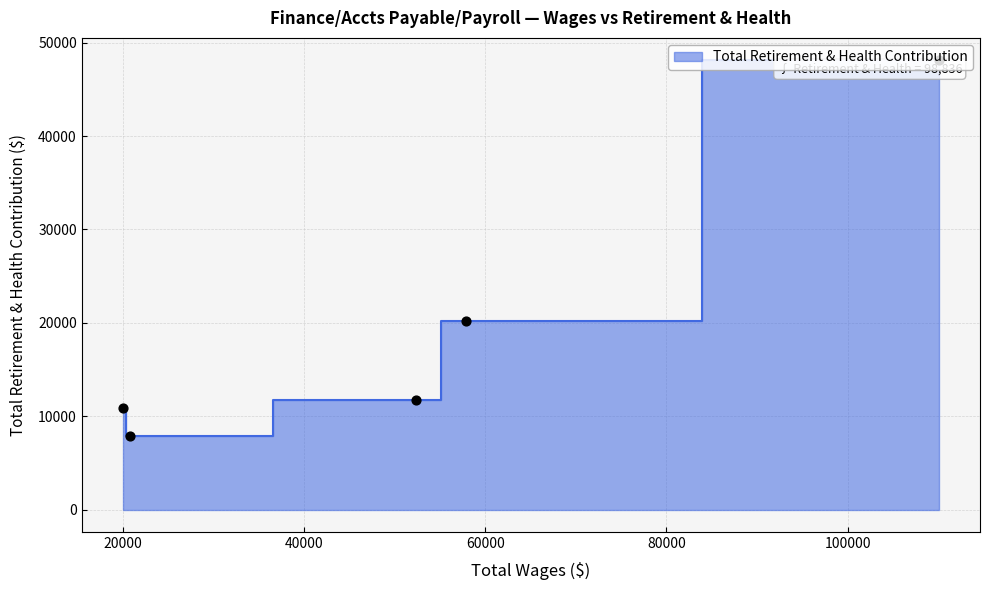

Between 19966.0 and 52353.0, which is larger?

52353.0